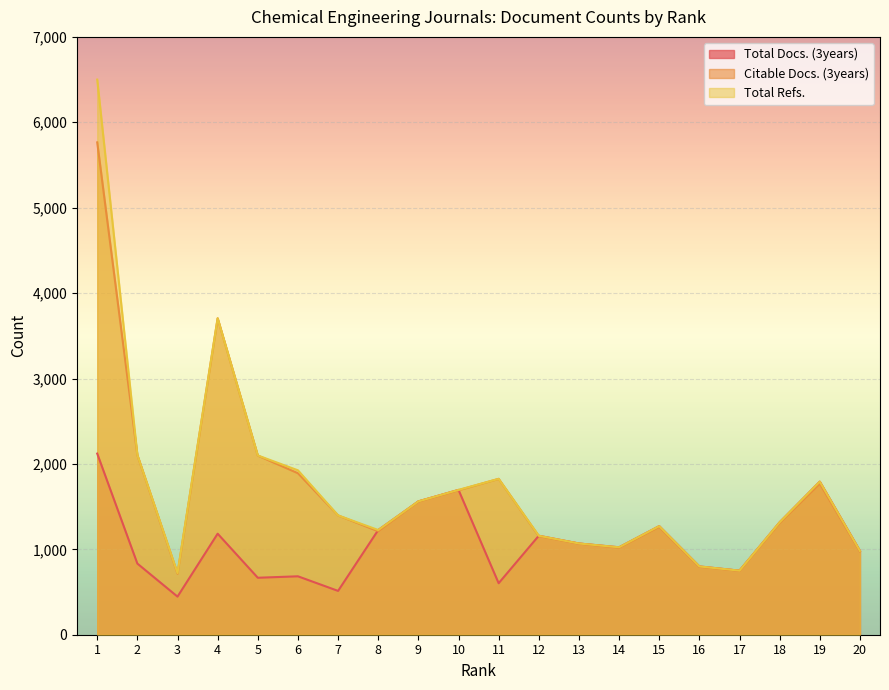

At which label is Citable Docs. (3years) closest to 3240?

4